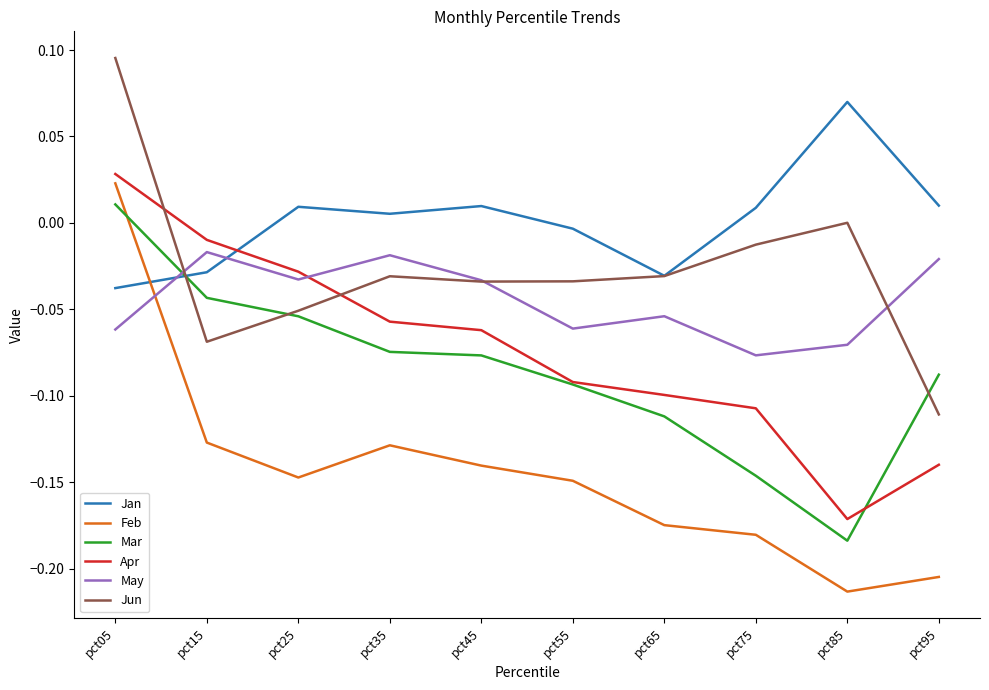

At which category does the chart reach its peak across all series?

pct05